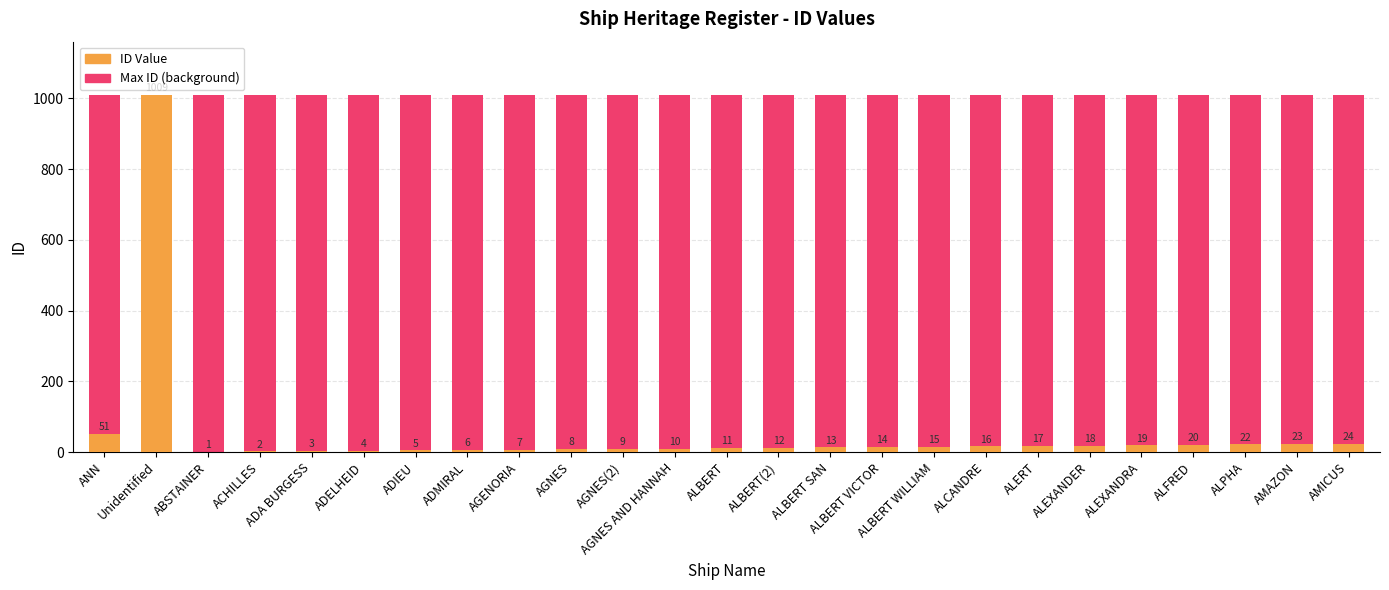

At AMICUS, list the series in order from smallest to largest.

ID, Maximum ID